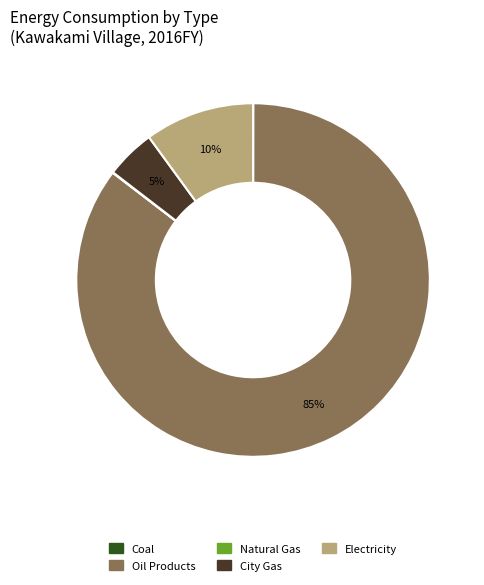

To the nearest percent, what is the difference between the largest and smallest slice percentages?

85%